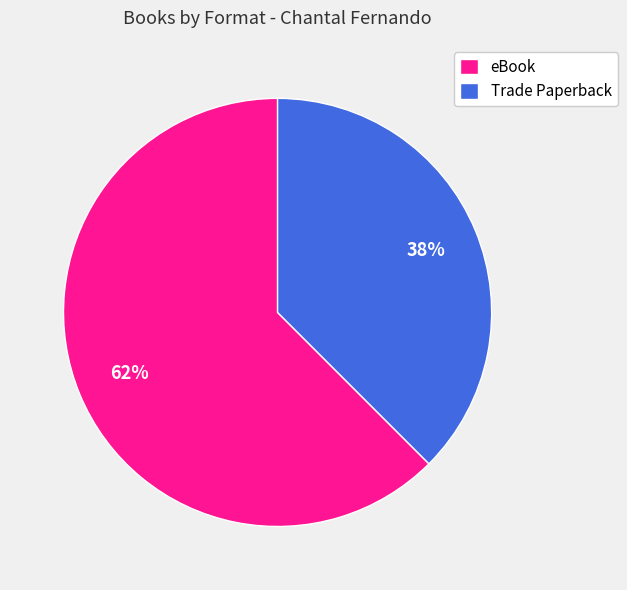

Does any single category account for the majority?

Yes